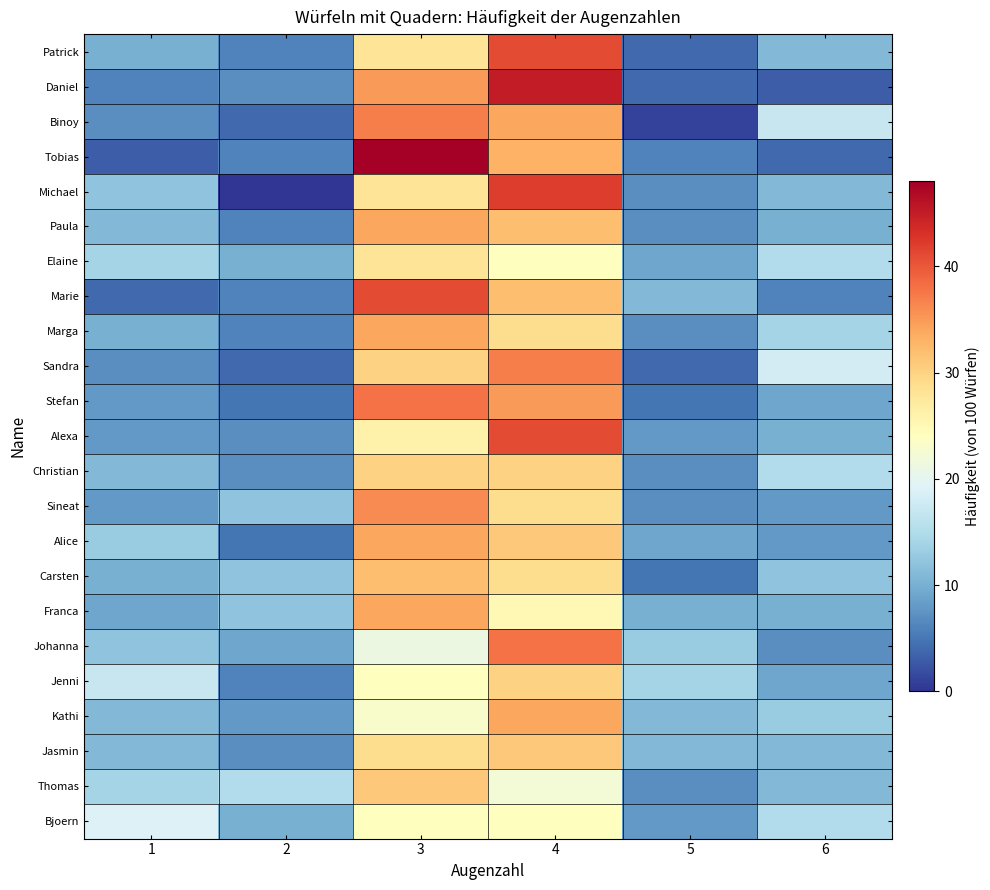

Reading left to right, what are all the values shown in this chart?

Patrick: 1=10	2=6	3=28	4=41	5=4	6=11
Daniel: 1=6	2=7	3=35	4=45	5=4	6=3
Binoy: 1=7	2=4	3=37	4=34	5=1	6=17
Tobias: 1=3	2=6	3=48	4=33	5=6	6=4
Michael: 1=12	2=0	3=28	4=42	5=7	6=11
Paula: 1=11	2=6	3=34	4=32	5=7	6=10
Elaine: 1=14	2=10	3=28	4=24	5=9	6=15
Marie: 1=4	2=6	3=41	4=32	5=11	6=6
Marga: 1=10	2=6	3=34	4=29	5=7	6=14
Sandra: 1=7	2=4	3=30	4=37	5=4	6=18
Stefan: 1=8	2=5	3=38	4=35	5=5	6=9
Alexa: 1=8	2=7	3=26	4=41	5=8	6=10
Christian: 1=11	2=7	3=30	4=30	5=7	6=15
Sineat: 1=8	2=12	3=36	4=29	5=7	6=8
Alice: 1=13	2=5	3=34	4=31	5=9	6=8
Carsten: 1=10	2=12	3=32	4=29	5=5	6=12
Franca: 1=9	2=12	3=34	4=25	5=10	6=10
Johanna: 1=12	2=9	3=21	4=38	5=13	6=7
Jenni: 1=17	2=6	3=24	4=30	5=14	6=9
Kathi: 1=11	2=8	3=23	4=34	5=11	6=13
Jasmin: 1=11	2=7	3=29	4=31	5=11	6=11
Thomas: 1=14	2=15	3=31	4=22	5=7	6=11
Bjoern: 1=19	2=10	3=24	4=24	5=8	6=15